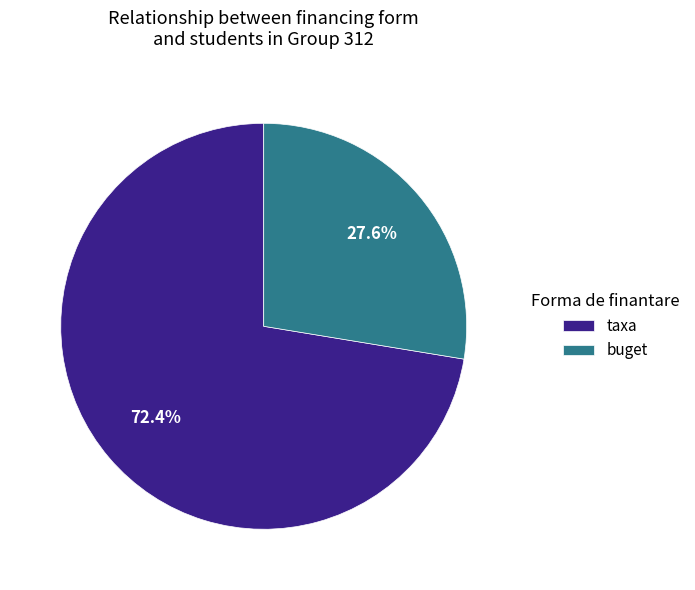

Which slice represents more than half of the pie?

taxa